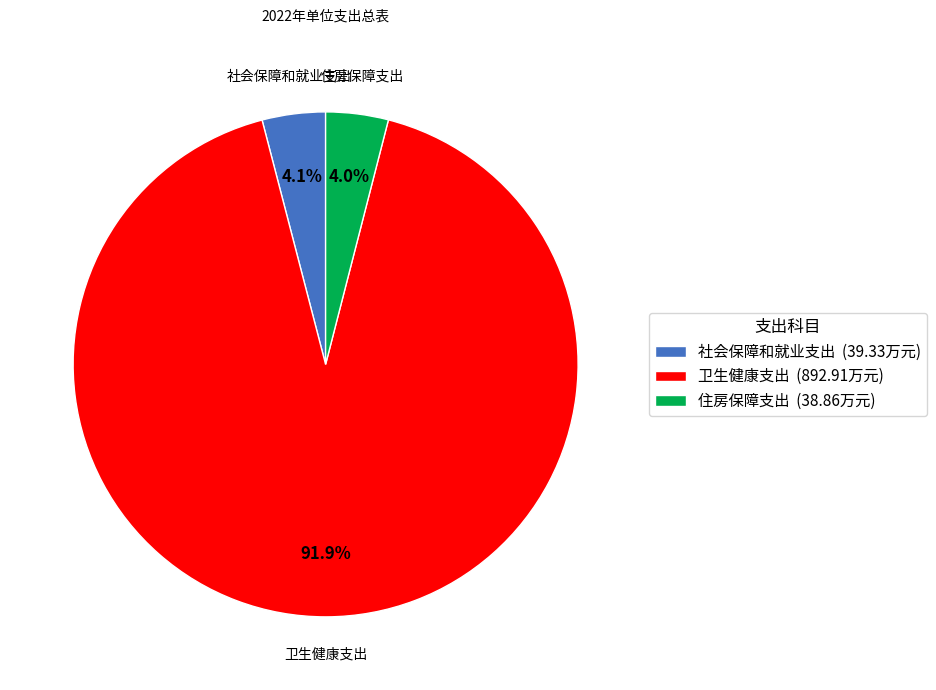

What percentage is the 卫生健康支出 slice, to the nearest percent?

92%